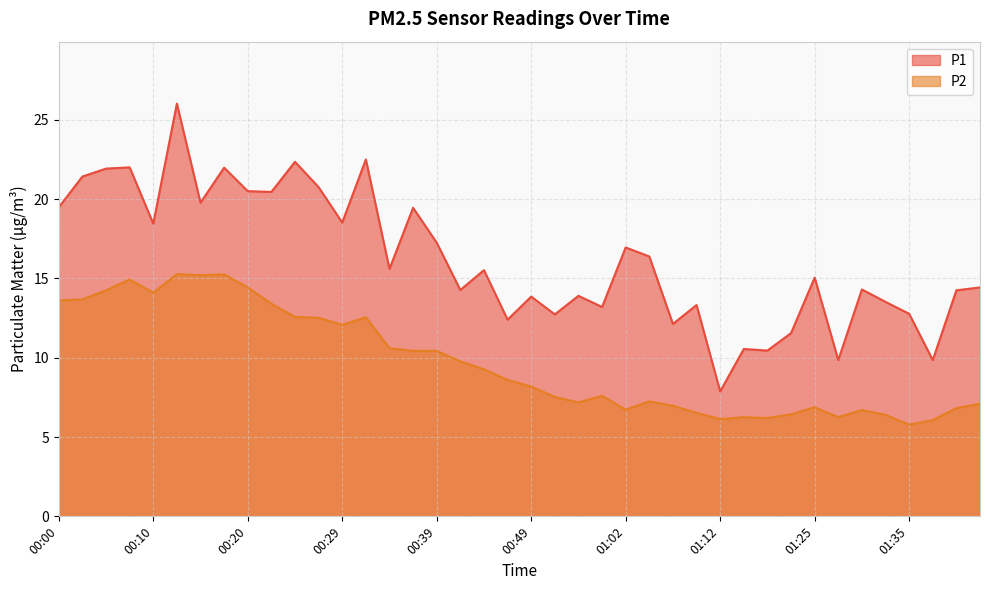

How many interior local peaks does the P2 series have?

9